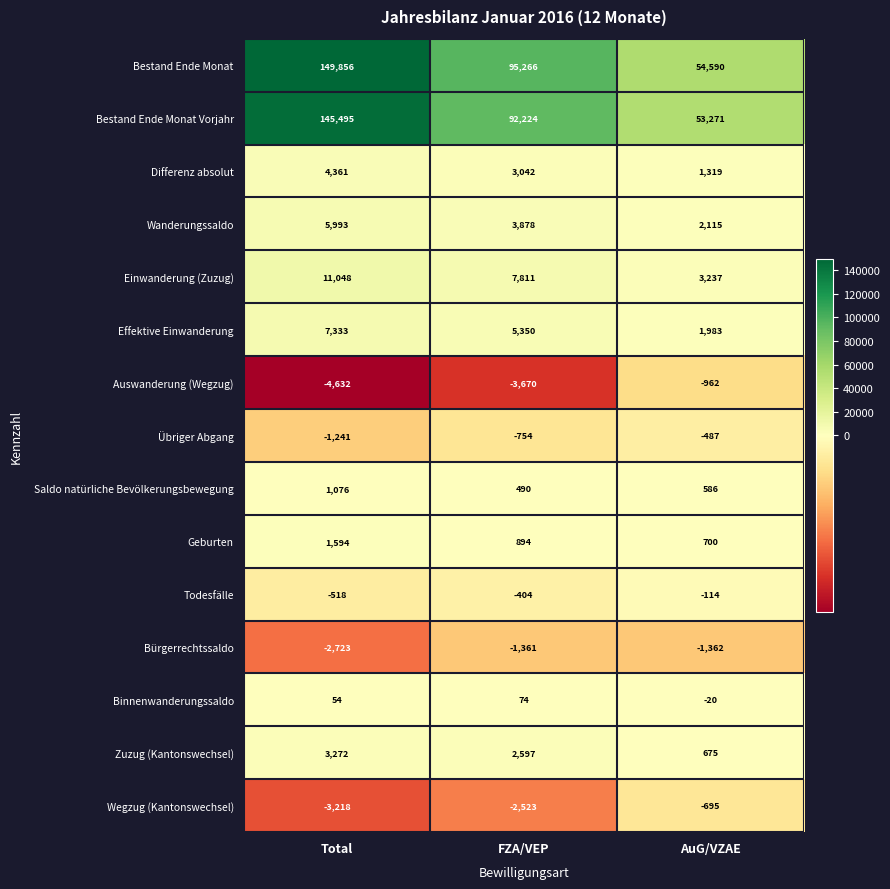

Is the value of Todesfälle at FZA/VEP greater than the value of Differenz absolut at Total?

No